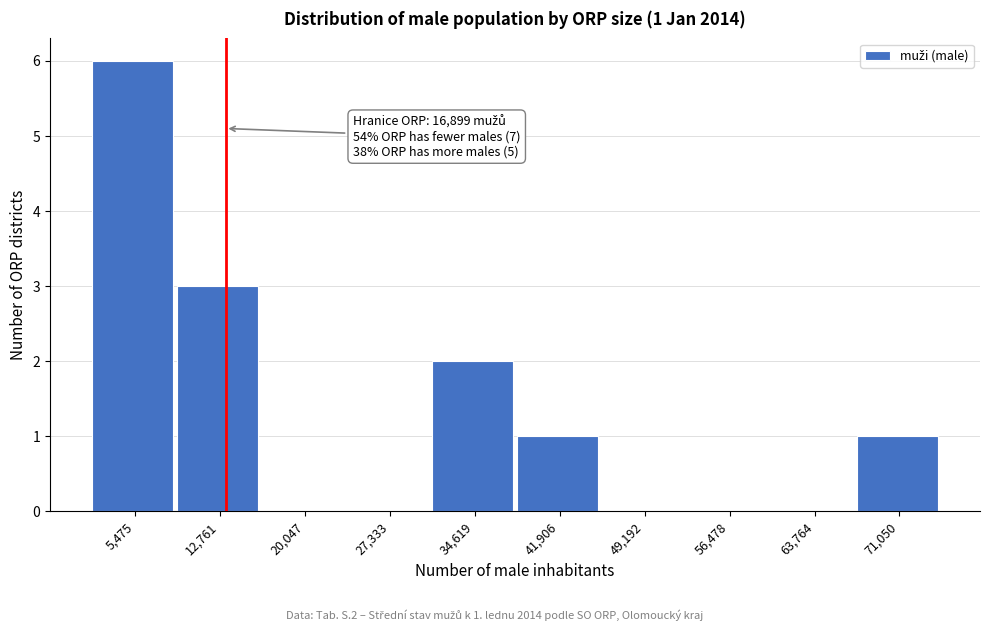

Reading left to right, extract all data points from this chart.

5,475=6	12,761=3	20,047=0	27,333=0	34,619=2	41,906=1	49,192=0	56,478=0	63,764=0	71,050=1